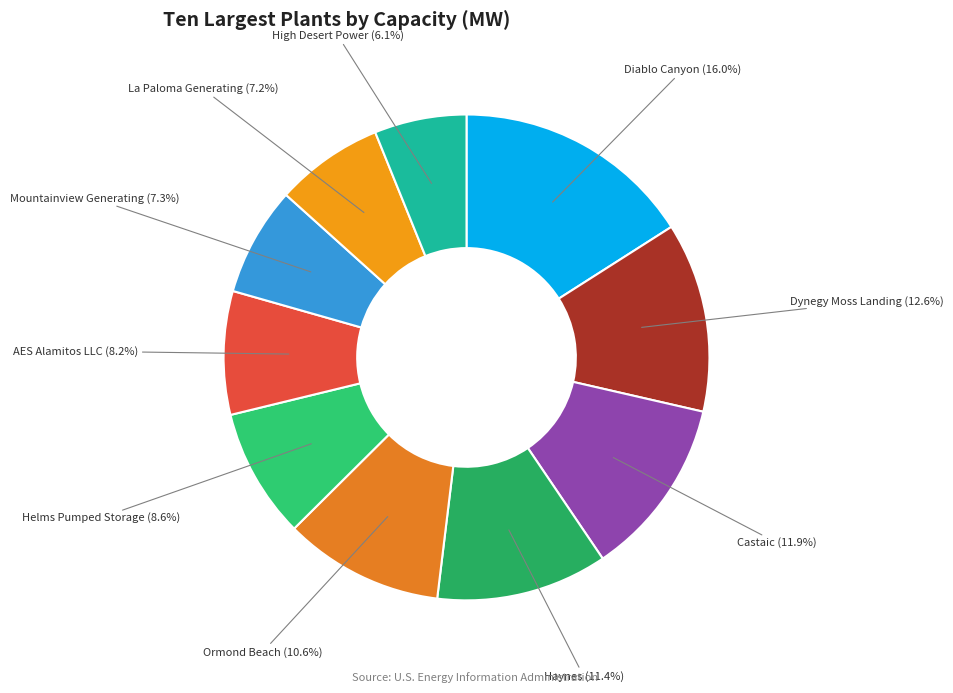

What percentage is the Diablo Canyon slice, to the nearest percent?

16%